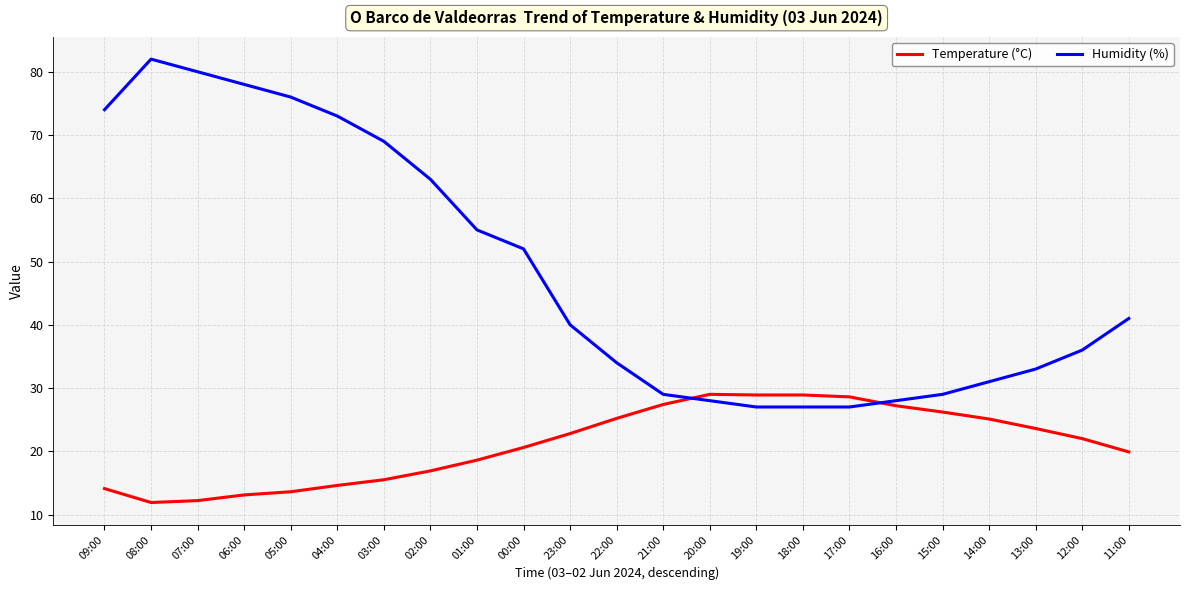

Which series has the widest spread of values?

Humidity (%)